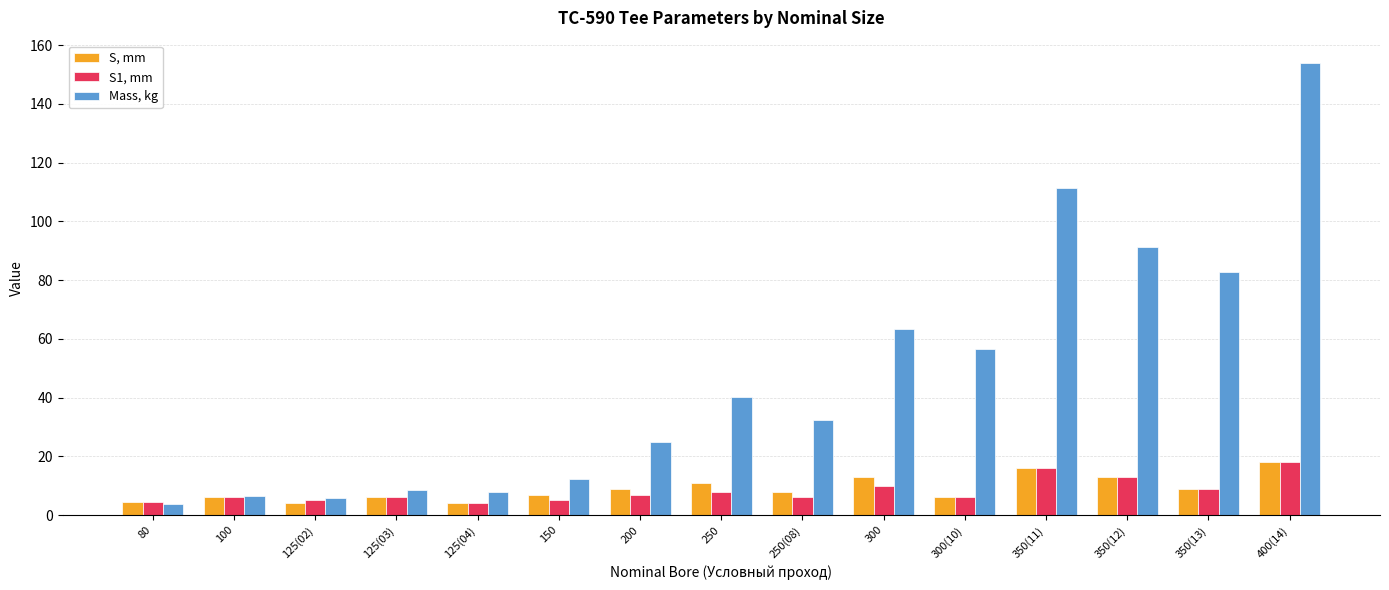

What is the spread (max minus min) of values at 80?

0.7